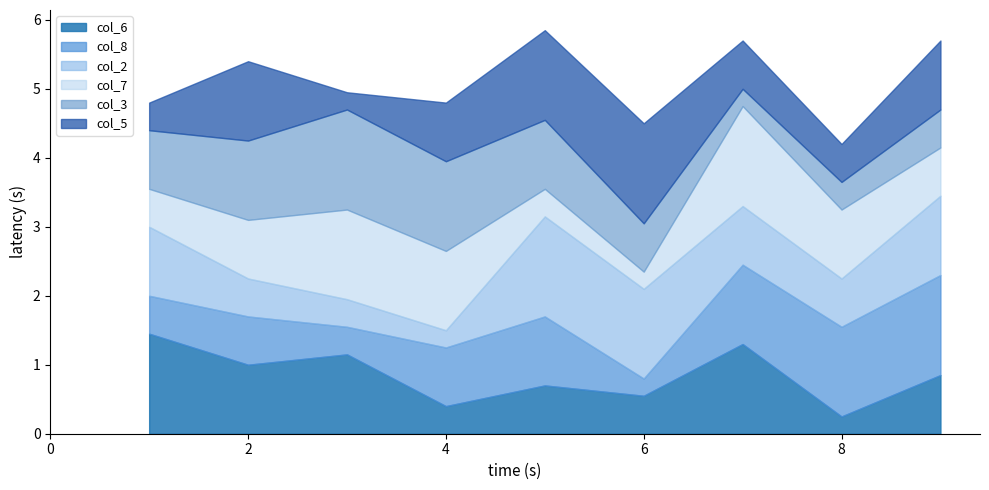

Does the chart have visible grid lines?

No